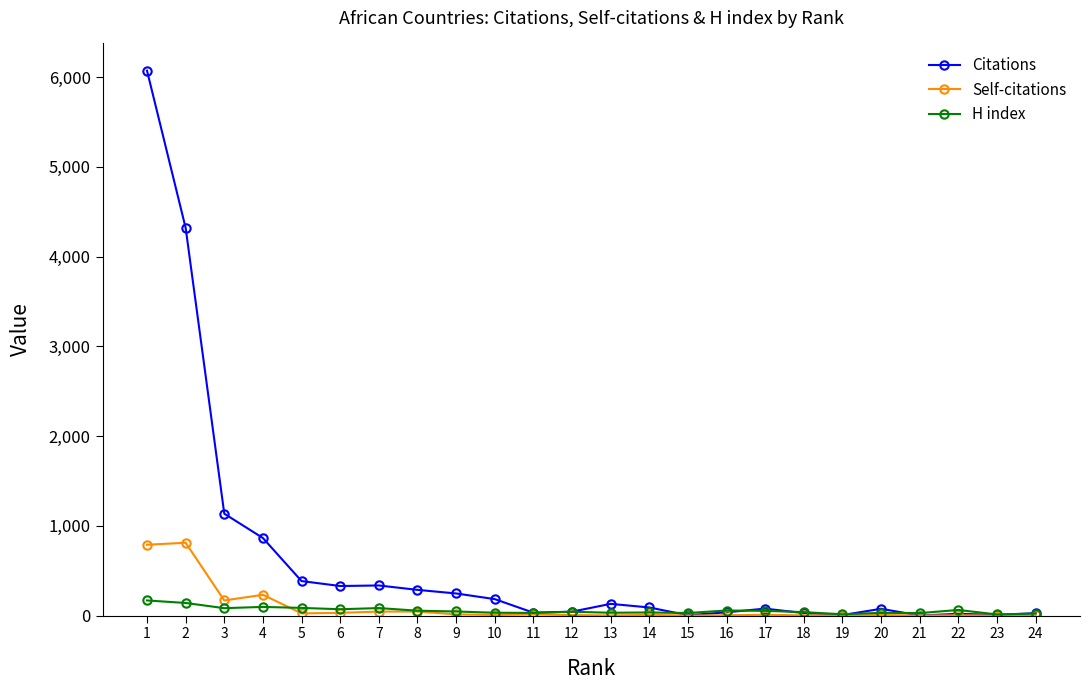

Read the H index value at 13, to the nearest 10.

30